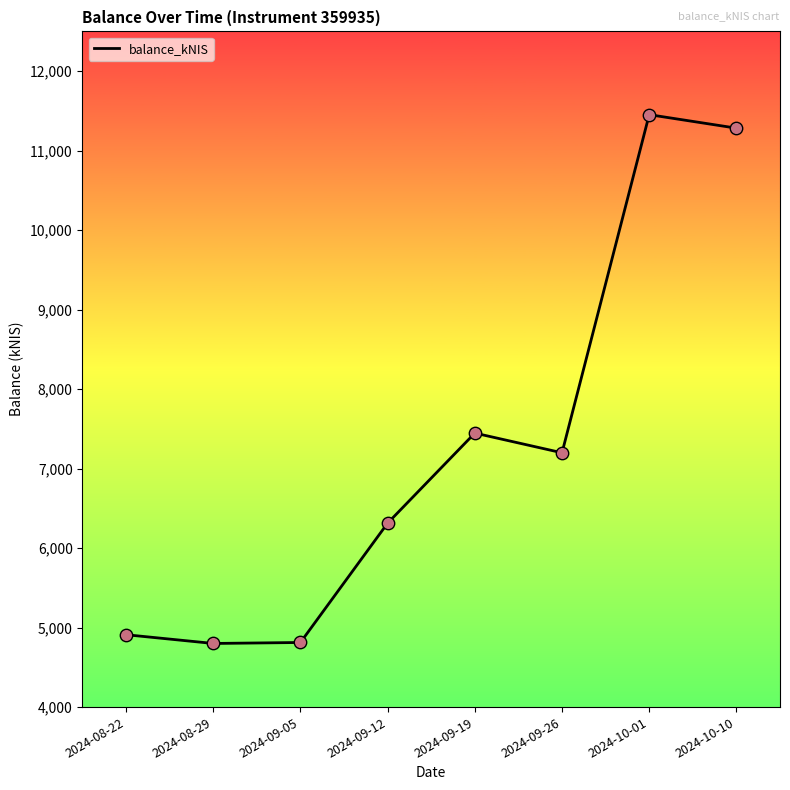

Between 2024-09-26 and 2024-08-29, which is larger?

2024-09-26